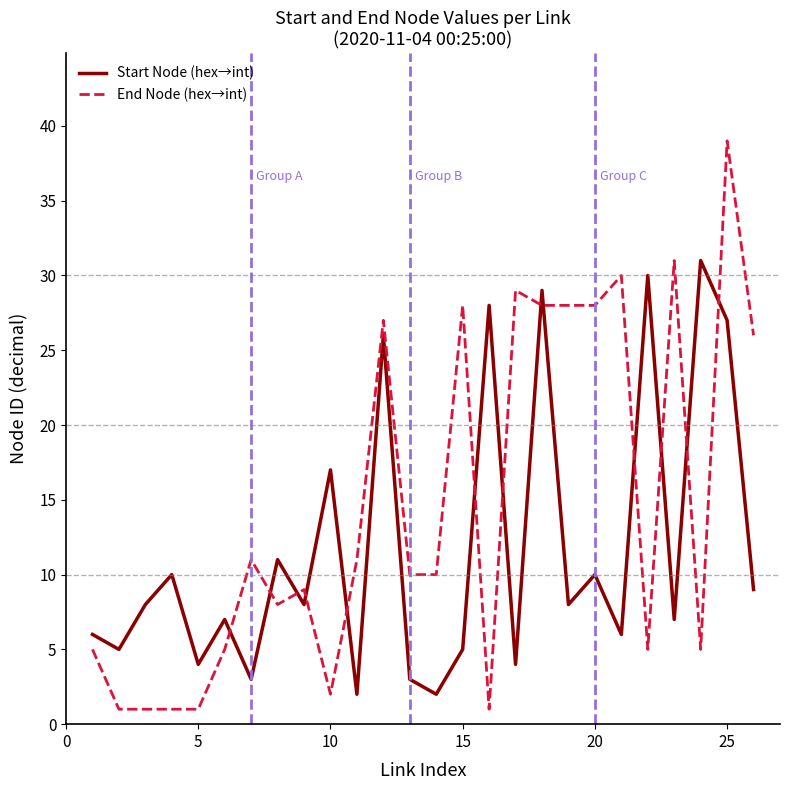

Which series has the largest total across all categories?

End Node (hex→int)